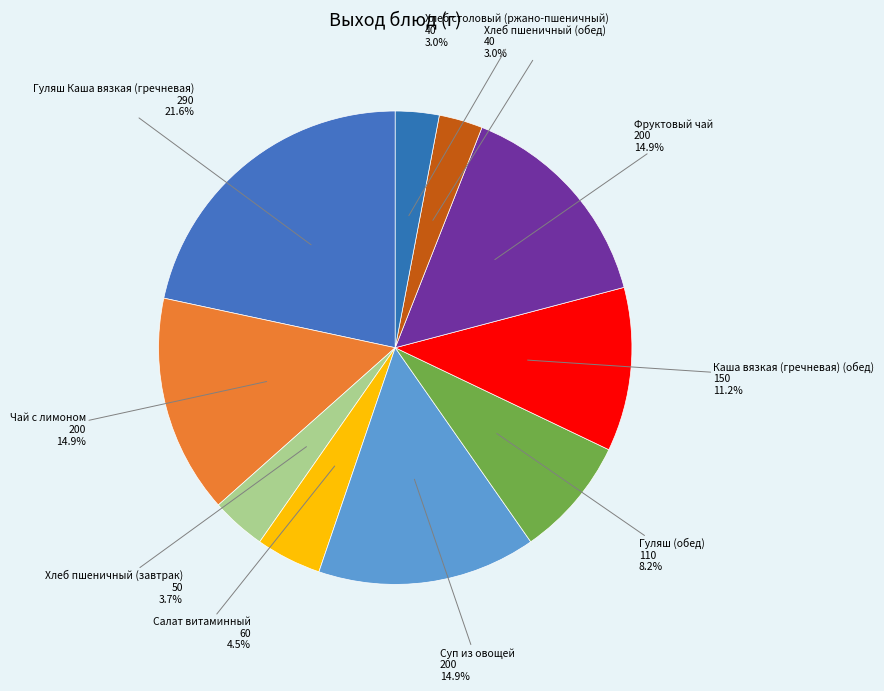

To the nearest percent, what is the average slice percentage?

10%